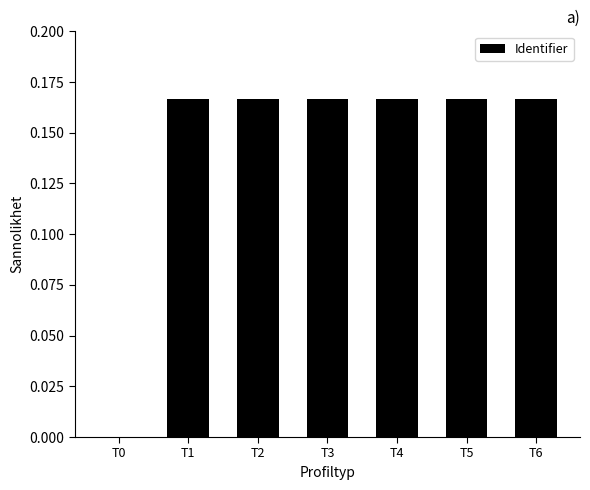

The chart shows a value of 0.3 at T2. True or false?

False